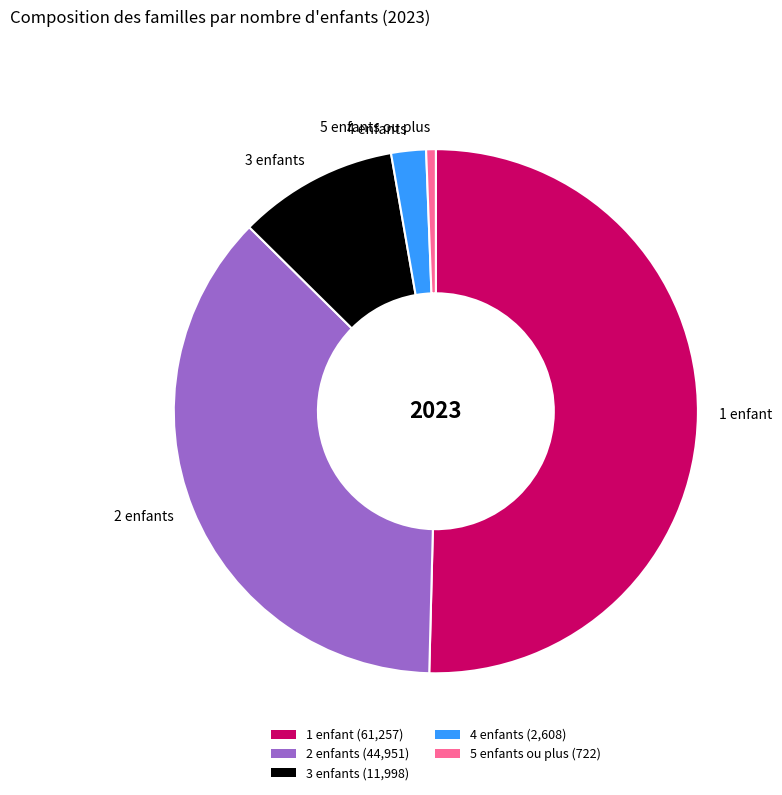

Which category has the smallest portion of the pie?

5 enfants ou plus